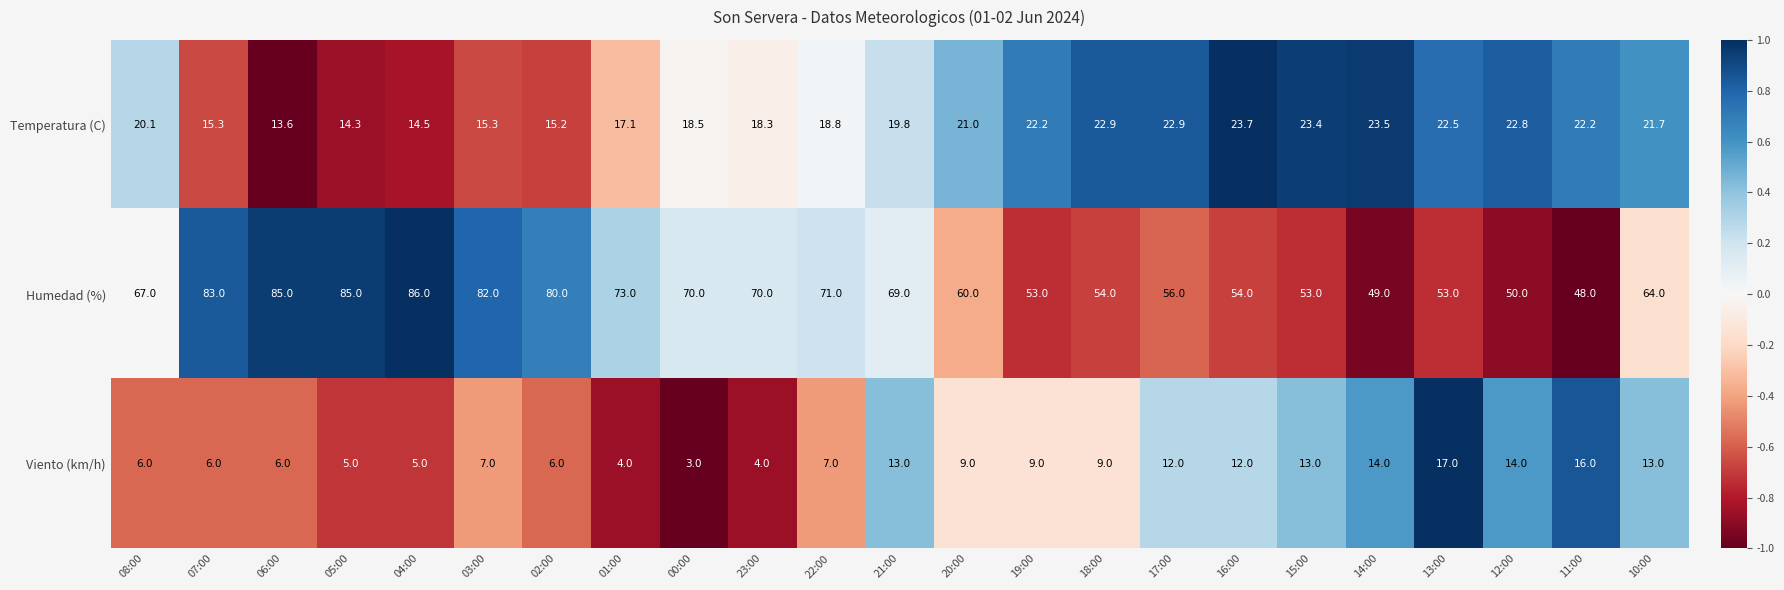

What is the average value of the Temperatura (C) series?

19.5